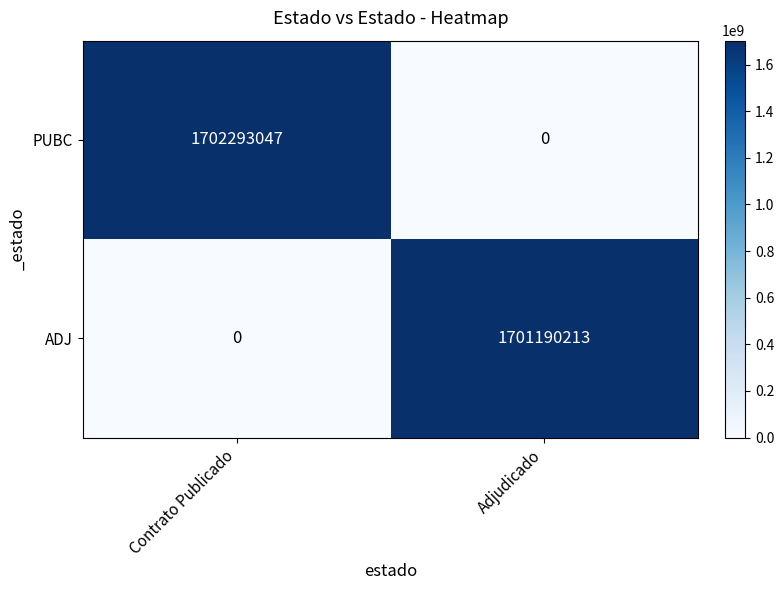

What is the difference between the maximum and minimum values in the ADJ series?

1701190213